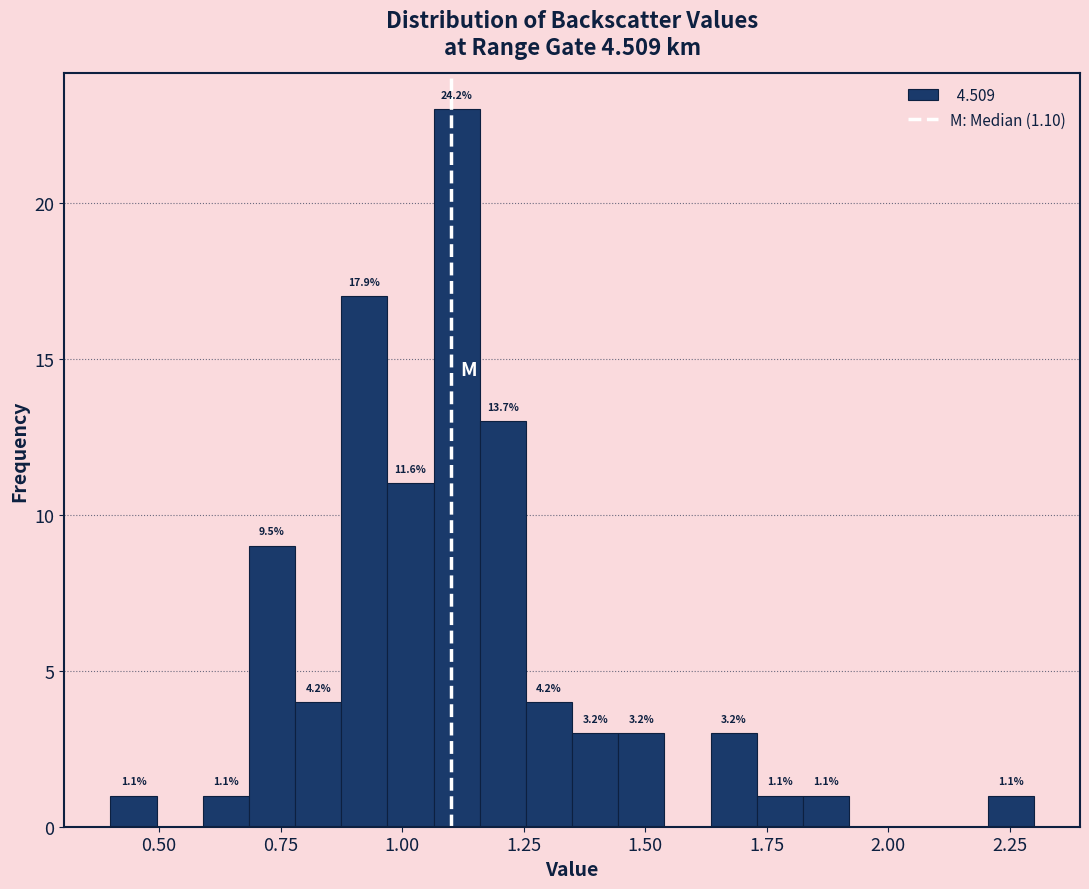

Around what value on the x-axis is the tallest bar? Give the approximate position of its centre, as read against the axis.

1.10